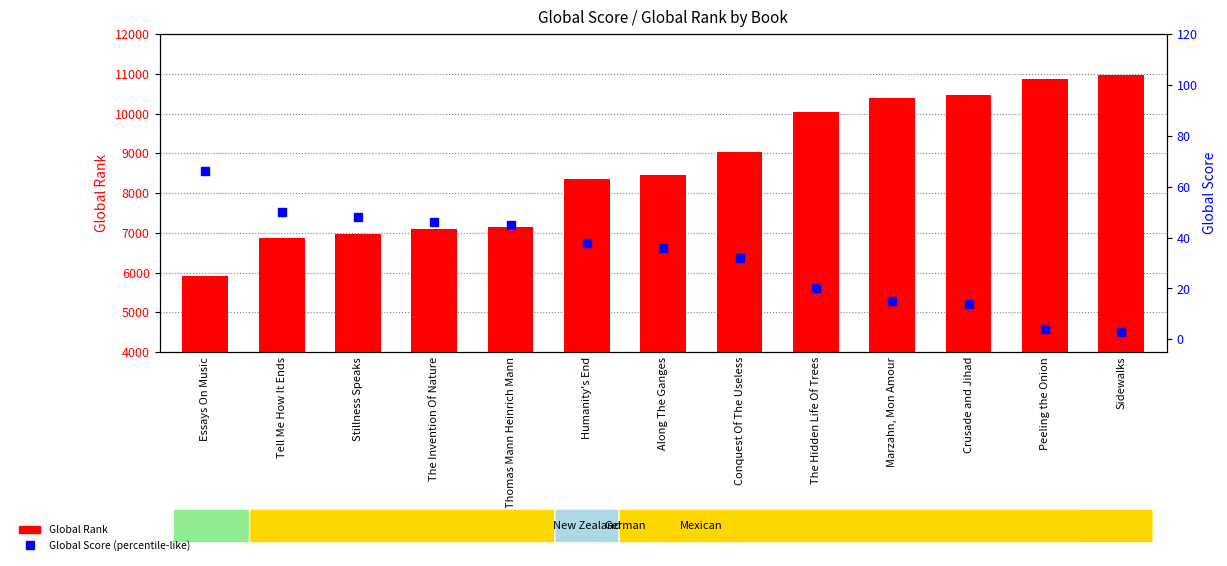

Reading left to right, list all the values displayed in this chart.

Global Rank: Essays On Music=5918	Tell Me How It Ends=6876	Stillness Speaks=6962	The Invention Of Nature=7093	Thomas Mann Heinrich Mann=7154	Humanity's End=8353	Along The Ganges=8464	Conquest Of The Useless=9042	The Hidden Life Of Trees=10042	Marzahn, Mon Amour=10402	Crusade and Jihad=10476	Peeling the Onion=10875	Sidewalks=10961
Global Score: Essays On Music=66	Tell Me How It Ends=50	Stillness Speaks=48	The Invention Of Nature=46	Thomas Mann Heinrich Mann=45	Humanity's End=38	Along The Ganges=36	Conquest Of The Useless=32	The Hidden Life Of Trees=20	Marzahn, Mon Amour=15	Crusade and Jihad=14	Peeling the Onion=4	Sidewalks=3